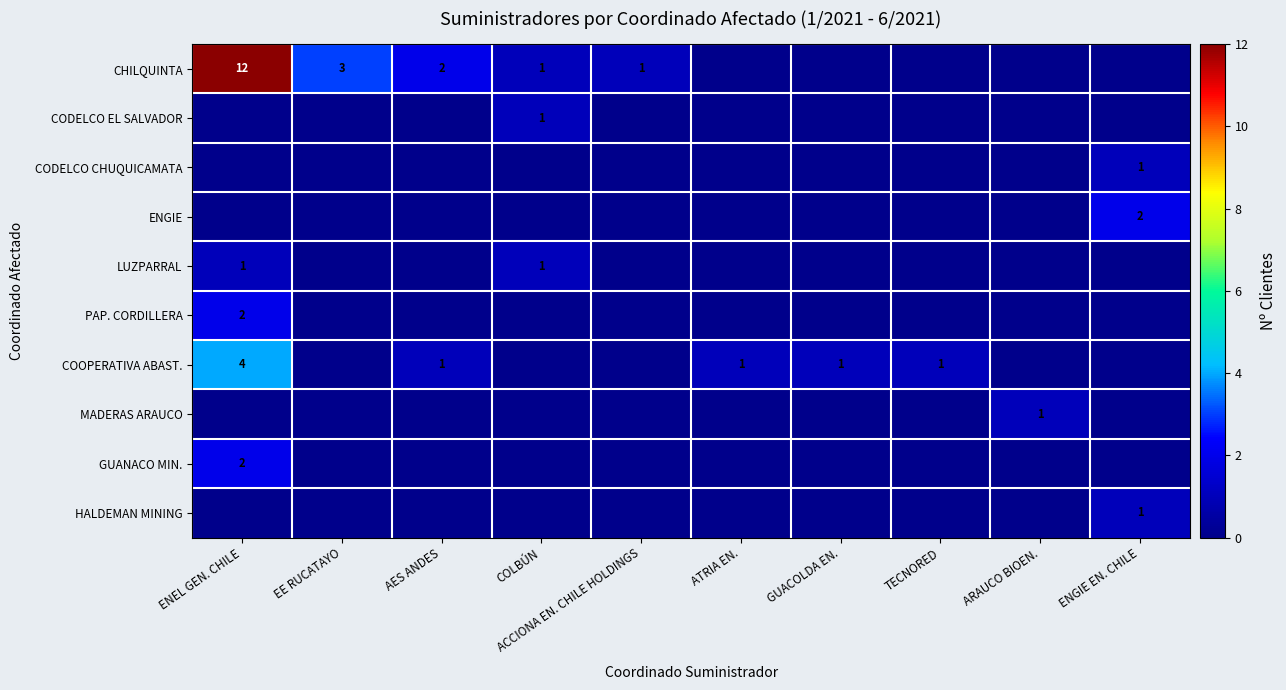

Is it true that HALDEMAN MINING equals 2 at ENGIE EN. CHILE?

False